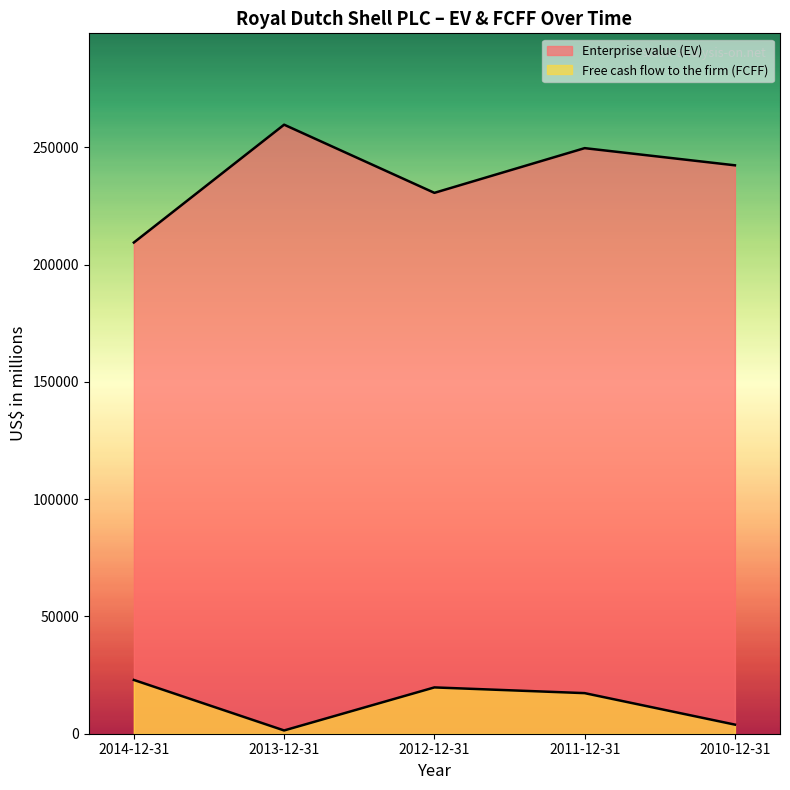

Reading left to right, transcribe all the data shown in this chart.

Enterprise value (EV): 209386	259612	230560	249613	242298
Free cash flow to the firm (FCFF): 22921	1393	19740	17301	3880